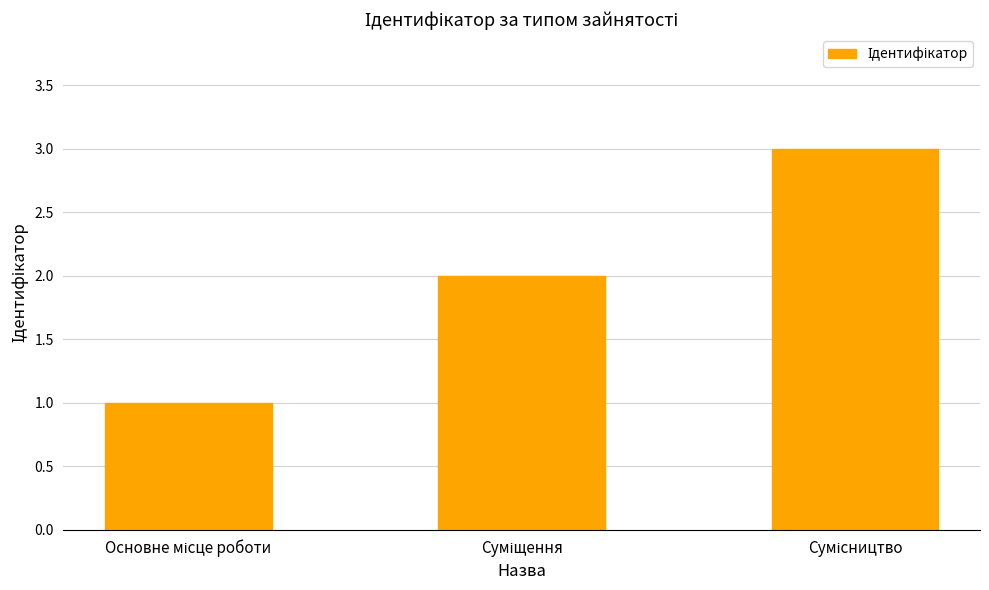

What is the sum of all values?

6